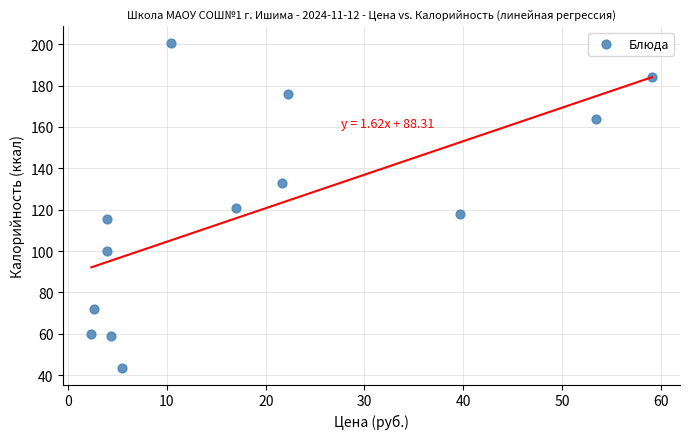

What is the range of Y values (max minus min)?

157.5